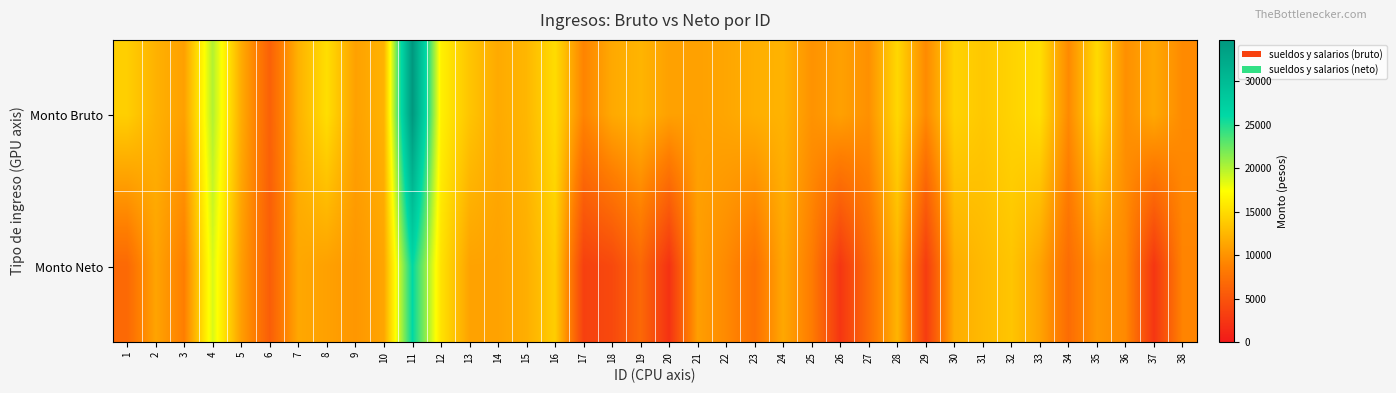

Between 34 and 35, which series saw the biggest shift?

Monto Bruto